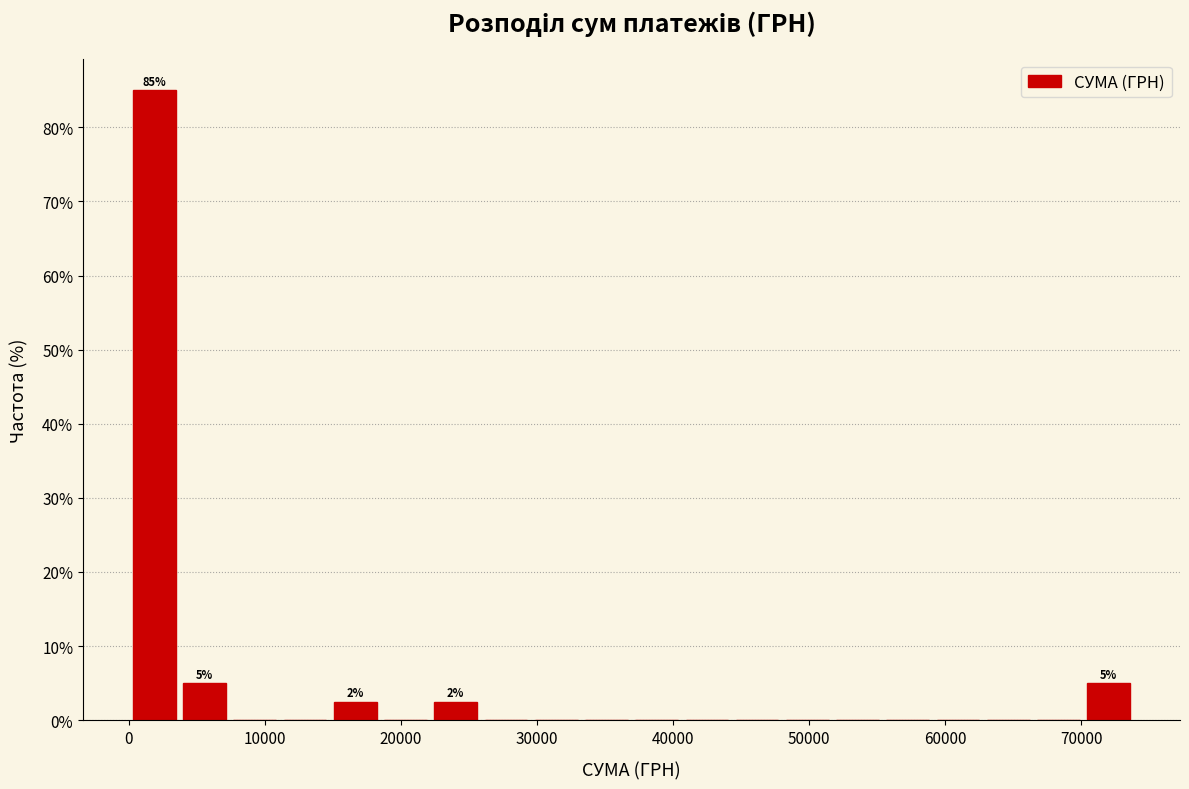

Read against the x-axis, roughly where is the centre of the tallest bar?

2000